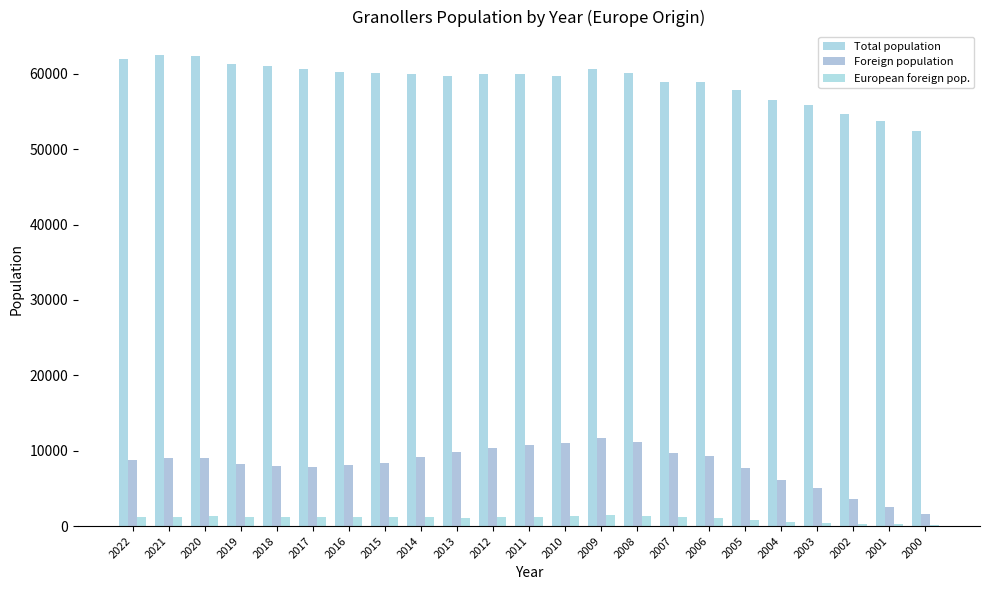

Are the bars grouped side by side (vs. stacked)?

Yes